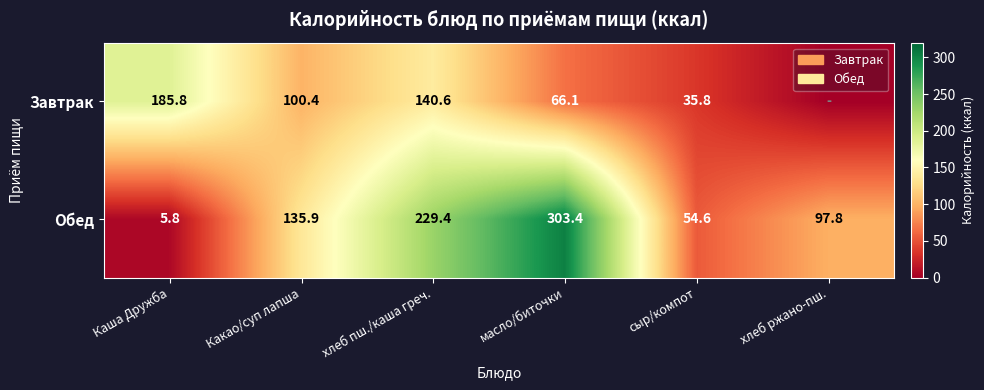

At how many categories does at least one series exceed 166?

3